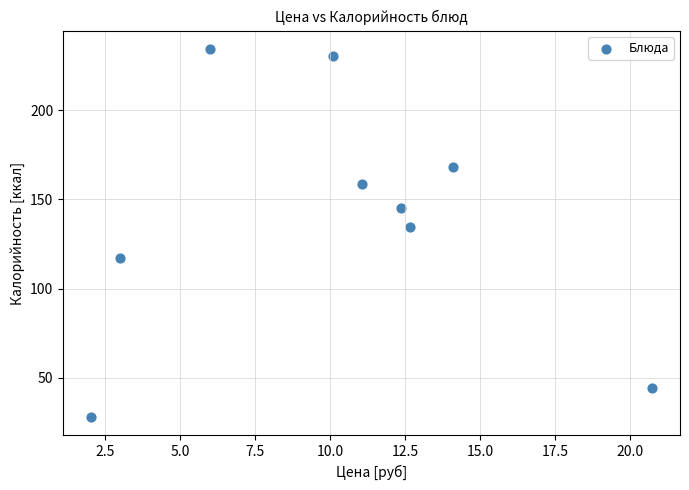

What is the average Y value?

140.2